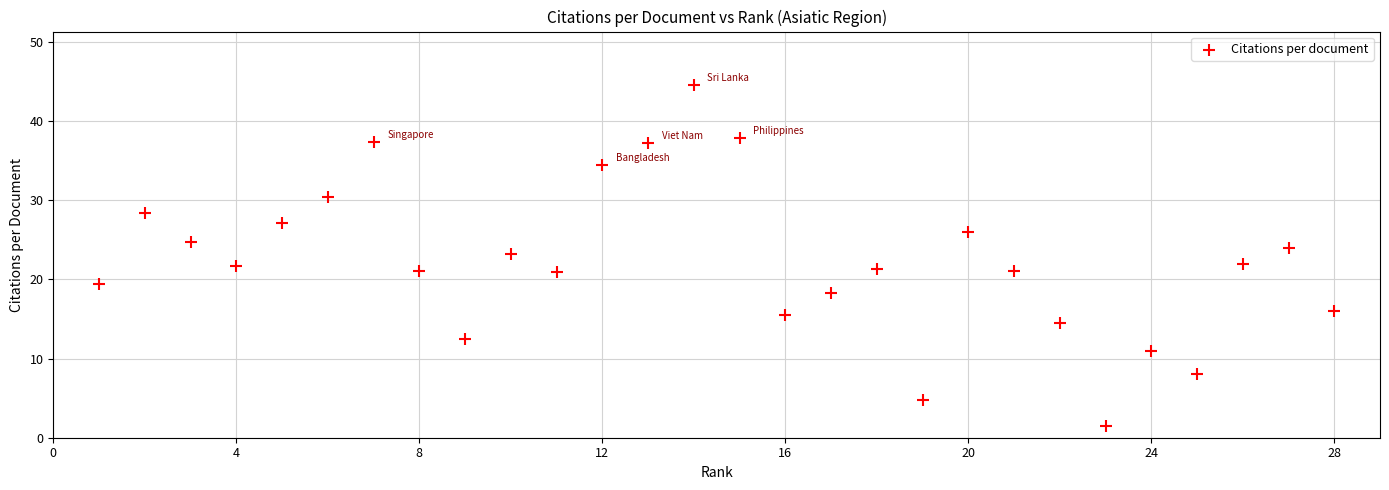

What is the range of Y values (max minus min)?

43.1